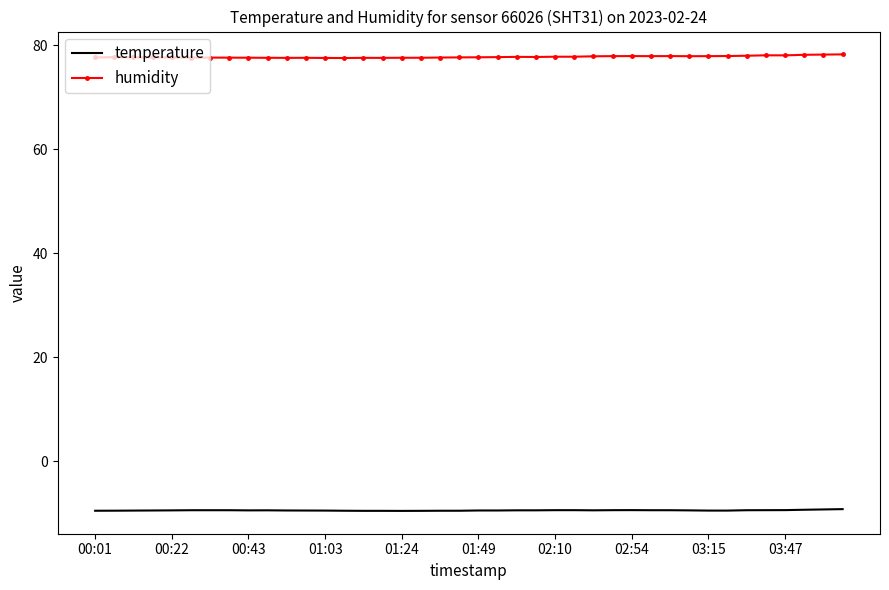

What is the maximum value shown in the chart?

78.3